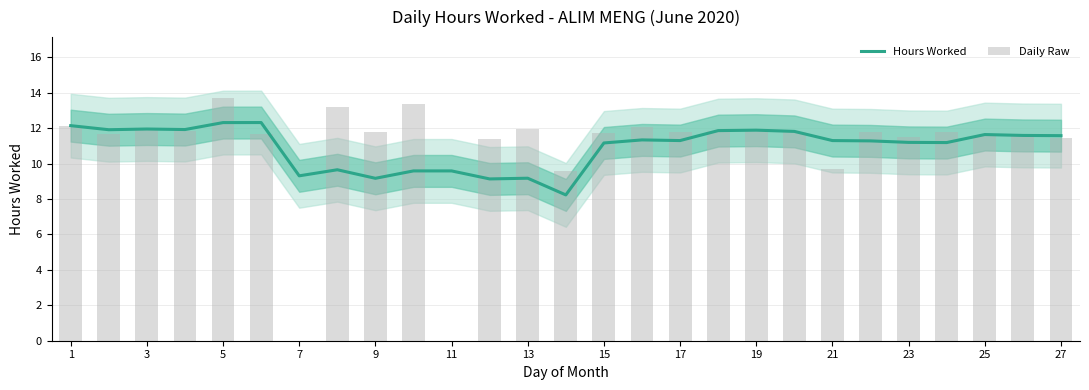

Between 23 and 15, which is larger?

15